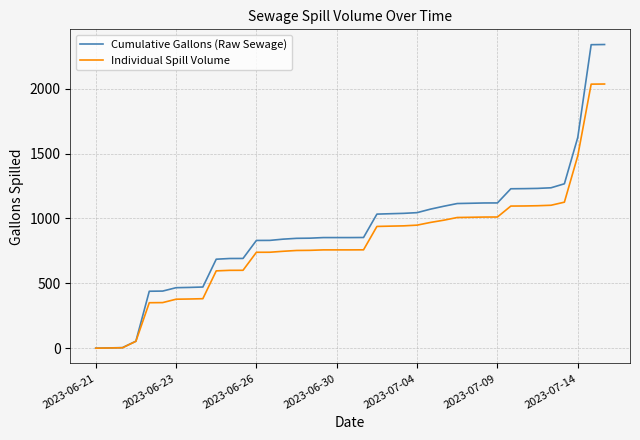

What is the maximum value for Individual Spill Volume?

2035.9